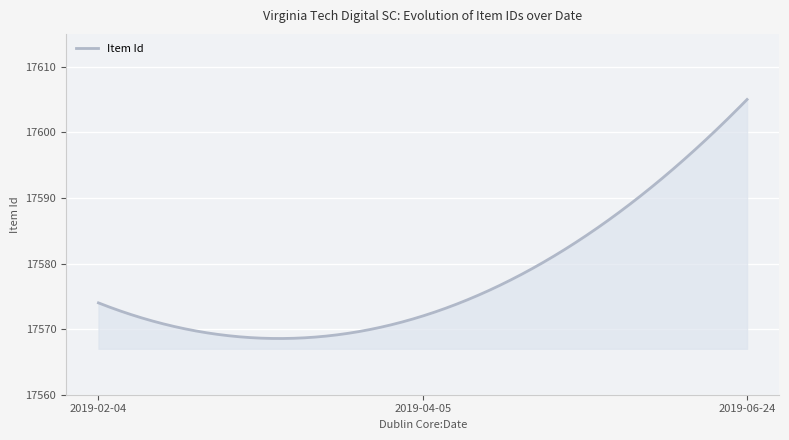

How many lines are shown in the chart?

1